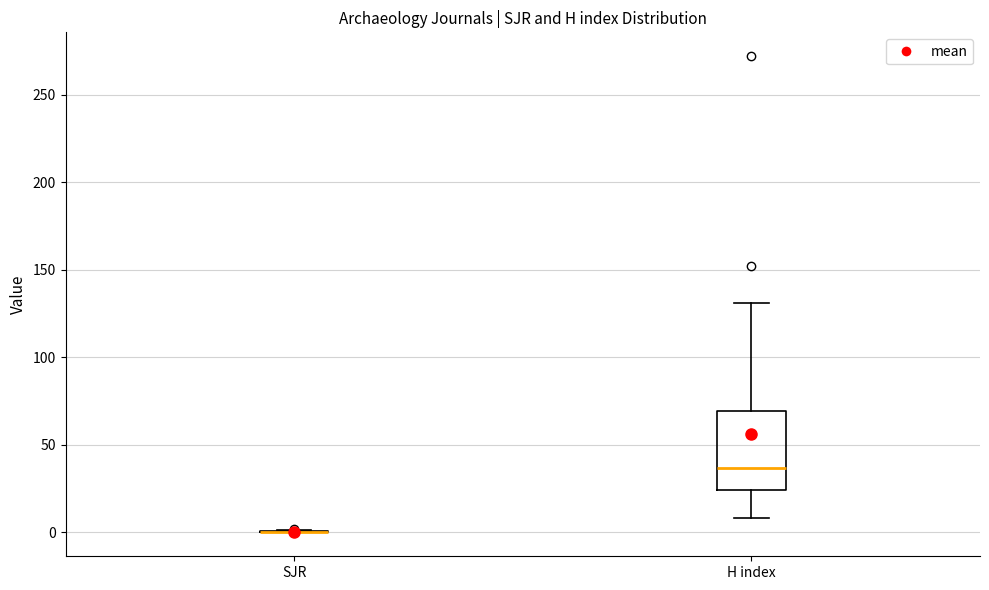

Comparing the boxes themselves (not the whiskers), which one is the tallest?

H index